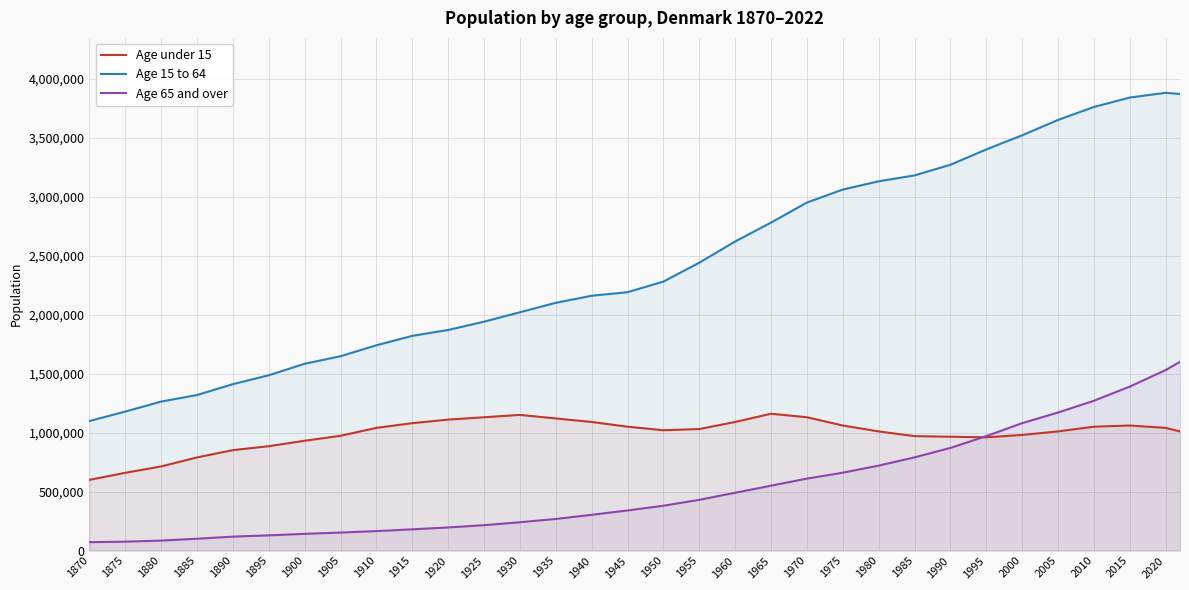

What is the label of the 12th point from the right?

1970